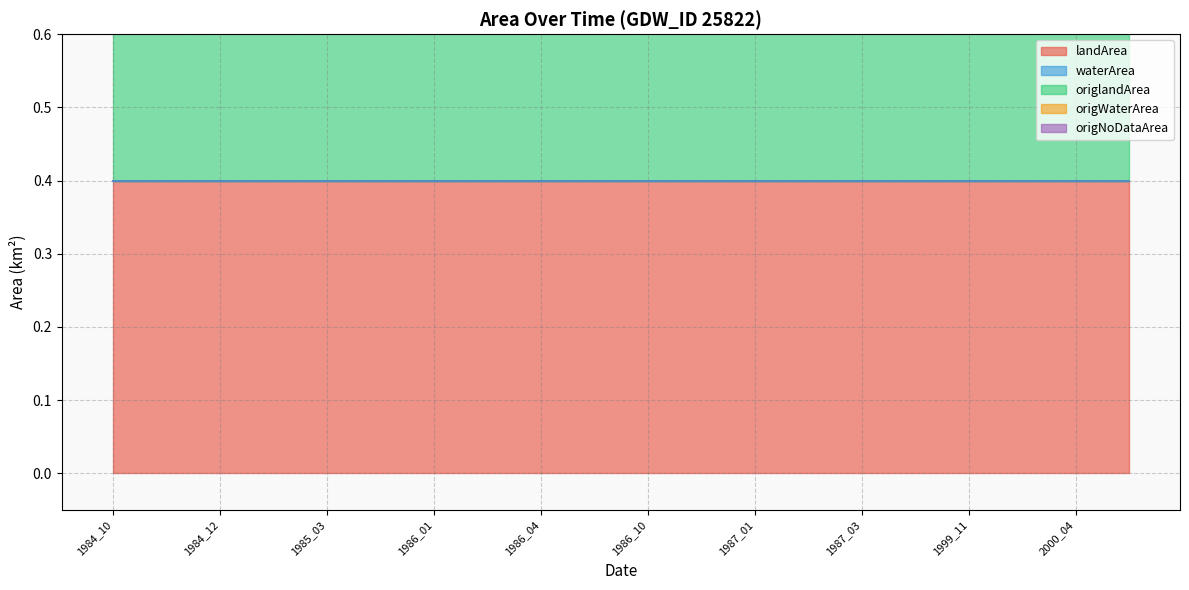

Rank the series by their maximum value, from lowest to highest.

waterArea, origWaterArea, origNoDataArea, landArea, origlandArea